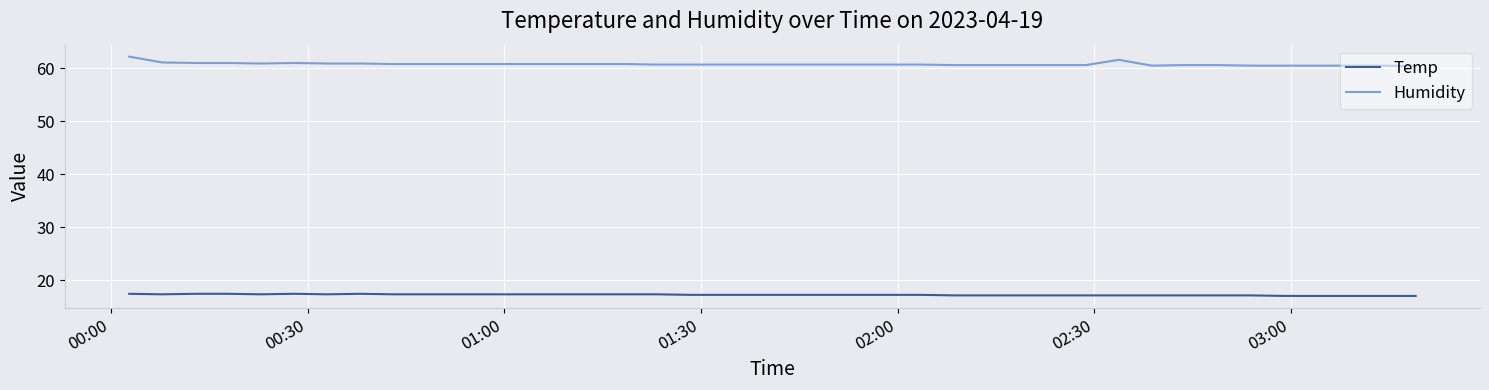

Which series has the largest range (max minus min)?

Humidity